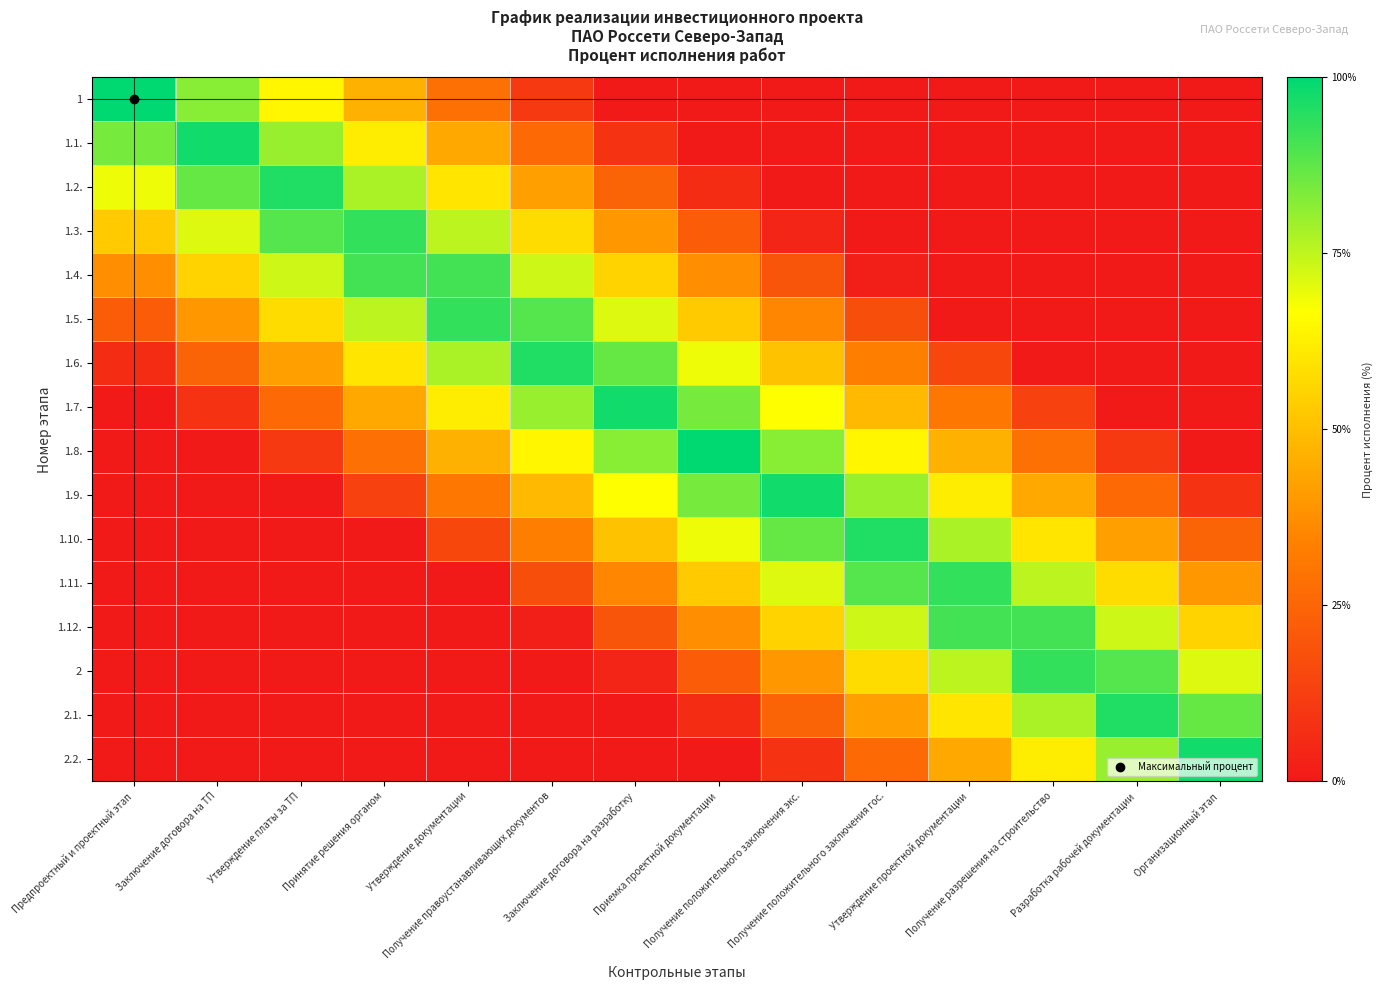

Reading left to right, list all the values displayed in this chart.

1: Предпроектный и проектный этап=1.0	Заключение договора на ТП=0.8	Утверждение платы за ТП=0.6	Принятие решения органом=0.5	Утверждение документации=0.3	Получение правоустанавливающих документов=0.1	Заключение договора на разработку=0.0	Приемка проектной документации=0.0	Получение положительного заключения экс.=0.0	Получение положительного заключения гос.=0.0	Утверждение проектной документации=0.0	Получение разрешения на строительство=0.0	Разработка рабочей документации=0.0	Организационный этап=0.0
1.1.: Предпроектный и проектный этап=0.8	Заключение договора на ТП=1.0	Утверждение платы за ТП=0.8	Принятие решения органом=0.6	Утверждение документации=0.4	Получение правоустанавливающих документов=0.3	Заключение договора на разработку=0.1	Приемка проектной документации=0.0	Получение положительного заключения экс.=0.0	Получение положительного заключения гос.=0.0	Утверждение проектной документации=0.0	Получение разрешения на строительство=0.0	Разработка рабочей документации=0.0	Организационный этап=0.0
1.2.: Предпроектный и проектный этап=0.7	Заключение договора на ТП=0.9	Утверждение платы за ТП=1.0	Принятие решения органом=0.8	Утверждение документации=0.6	Получение правоустанавливающих документов=0.4	Заключение договора на разработку=0.2	Приемка проектной документации=0.1	Получение положительного заключения экс.=0.0	Получение положительного заключения гос.=0.0	Утверждение проектной документации=0.0	Получение разрешения на строительство=0.0	Разработка рабочей документации=0.0	Организационный этап=0.0
1.3.: Предпроектный и проектный этап=0.5	Заключение договора на ТП=0.7	Утверждение платы за ТП=0.9	Принятие решения органом=0.9	Утверждение документации=0.8	Получение правоустанавливающих документов=0.6	Заключение договора на разработку=0.4	Приемка проектной документации=0.2	Получение положительного заключения экс.=0.0	Получение положительного заключения гос.=0.0	Утверждение проектной документации=0.0	Получение разрешения на строительство=0.0	Разработка рабочей документации=0.0	Организационный этап=0.0
1.4.: Предпроектный и проектный этап=0.4	Заключение договора на ТП=0.6	Утверждение платы за ТП=0.7	Принятие решения органом=0.9	Утверждение документации=0.9	Получение правоустанавливающих документов=0.7	Заключение договора на разработку=0.6	Приемка проектной документации=0.4	Получение положительного заключения экс.=0.2	Получение положительного заключения гос.=0.0	Утверждение проектной документации=0.0	Получение разрешения на строительство=0.0	Разработка рабочей документации=0.0	Организационный этап=0.0
1.5.: Предпроектный и проектный этап=0.2	Заключение договора на ТП=0.4	Утверждение платы за ТП=0.6	Принятие решения органом=0.8	Утверждение документации=0.9	Получение правоустанавливающих документов=0.9	Заключение договора на разработку=0.7	Приемка проектной документации=0.5	Получение положительного заключения экс.=0.4	Получение положительного заключения гос.=0.2	Утверждение проектной документации=0.0	Получение разрешения на строительство=0.0	Разработка рабочей документации=0.0	Организационный этап=0.0
1.6.: Предпроектный и проектный этап=0.1	Заключение договора на ТП=0.2	Утверждение платы за ТП=0.4	Принятие решения органом=0.6	Утверждение документации=0.8	Получение правоустанавливающих документов=1.0	Заключение договора на разработку=0.9	Приемка проектной документации=0.7	Получение положительного заключения экс.=0.5	Получение положительного заключения гос.=0.3	Утверждение проектной документации=0.2	Получение разрешения на строительство=0.0	Разработка рабочей документации=0.0	Организационный этап=0.0
1.7.: Предпроектный и проектный этап=0.0	Заключение договора на ТП=0.1	Утверждение платы за ТП=0.3	Принятие решения органом=0.4	Утверждение документации=0.6	Получение правоустанавливающих документов=0.8	Заключение договора на разработку=1.0	Приемка проектной документации=0.8	Получение положительного заключения экс.=0.7	Получение положительного заключения гос.=0.5	Утверждение проектной документации=0.3	Получение разрешения на строительство=0.1	Разработка рабочей документации=0.0	Организационный этап=0.0
1.8.: Предпроектный и проектный этап=0.0	Заключение договора на ТП=0.0	Утверждение платы за ТП=0.1	Принятие решения органом=0.3	Утверждение документации=0.5	Получение правоустанавливающих документов=0.6	Заключение договора на разработку=0.8	Приемка проектной документации=1.0	Получение положительного заключения экс.=0.8	Получение положительного заключения гос.=0.6	Утверждение проектной документации=0.5	Получение разрешения на строительство=0.3	Разработка рабочей документации=0.1	Организационный этап=0.0
1.9.: Предпроектный и проектный этап=0.0	Заключение договора на ТП=0.0	Утверждение платы за ТП=0.0	Принятие решения органом=0.1	Утверждение документации=0.3	Получение правоустанавливающих документов=0.5	Заключение договора на разработку=0.7	Приемка проектной документации=0.8	Получение положительного заключения экс.=1.0	Получение положительного заключения гос.=0.8	Утверждение проектной документации=0.6	Получение разрешения на строительство=0.4	Разработка рабочей документации=0.3	Организационный этап=0.1
1.10.: Предпроектный и проектный этап=0.0	Заключение договора на ТП=0.0	Утверждение платы за ТП=0.0	Принятие решения органом=0.0	Утверждение документации=0.2	Получение правоустанавливающих документов=0.3	Заключение договора на разработку=0.5	Приемка проектной документации=0.7	Получение положительного заключения экс.=0.9	Получение положительного заключения гос.=1.0	Утверждение проектной документации=0.8	Получение разрешения на строительство=0.6	Разработка рабочей документации=0.4	Организационный этап=0.2
1.11.: Предпроектный и проектный этап=0.0	Заключение договора на ТП=0.0	Утверждение платы за ТП=0.0	Принятие решения органом=0.0	Утверждение документации=0.0	Получение правоустанавливающих документов=0.2	Заключение договора на разработку=0.4	Приемка проектной документации=0.5	Получение положительного заключения экс.=0.7	Получение положительного заключения гос.=0.9	Утверждение проектной документации=0.9	Получение разрешения на строительство=0.8	Разработка рабочей документации=0.6	Организационный этап=0.4
1.12.: Предпроектный и проектный этап=0.0	Заключение договора на ТП=0.0	Утверждение платы за ТП=0.0	Принятие решения органом=0.0	Утверждение документации=0.0	Получение правоустанавливающих документов=0.0	Заключение договора на разработку=0.2	Приемка проектной документации=0.4	Получение положительного заключения экс.=0.6	Получение положительного заключения гос.=0.7	Утверждение проектной документации=0.9	Получение разрешения на строительство=0.9	Разработка рабочей документации=0.7	Организационный этап=0.6
2: Предпроектный и проектный этап=0.0	Заключение договора на ТП=0.0	Утверждение платы за ТП=0.0	Принятие решения органом=0.0	Утверждение документации=0.0	Получение правоустанавливающих документов=0.0	Заключение договора на разработку=0.0	Приемка проектной документации=0.2	Получение положительного заключения экс.=0.4	Получение положительного заключения гос.=0.6	Утверждение проектной документации=0.8	Получение разрешения на строительство=0.9	Разработка рабочей документации=0.9	Организационный этап=0.7
2.1.: Предпроектный и проектный этап=0.0	Заключение договора на ТП=0.0	Утверждение платы за ТП=0.0	Принятие решения органом=0.0	Утверждение документации=0.0	Получение правоустанавливающих документов=0.0	Заключение договора на разработку=0.0	Приемка проектной документации=0.1	Получение положительного заключения экс.=0.2	Получение положительного заключения гос.=0.4	Утверждение проектной документации=0.6	Получение разрешения на строительство=0.8	Разработка рабочей документации=1.0	Организационный этап=0.9
2.2.: Предпроектный и проектный этап=0.0	Заключение договора на ТП=0.0	Утверждение платы за ТП=0.0	Принятие решения органом=0.0	Утверждение документации=0.0	Получение правоустанавливающих документов=0.0	Заключение договора на разработку=0.0	Приемка проектной документации=0.0	Получение положительного заключения экс.=0.1	Получение положительного заключения гос.=0.3	Утверждение проектной документации=0.4	Получение разрешения на строительство=0.6	Разработка рабочей документации=0.8	Организационный этап=1.0